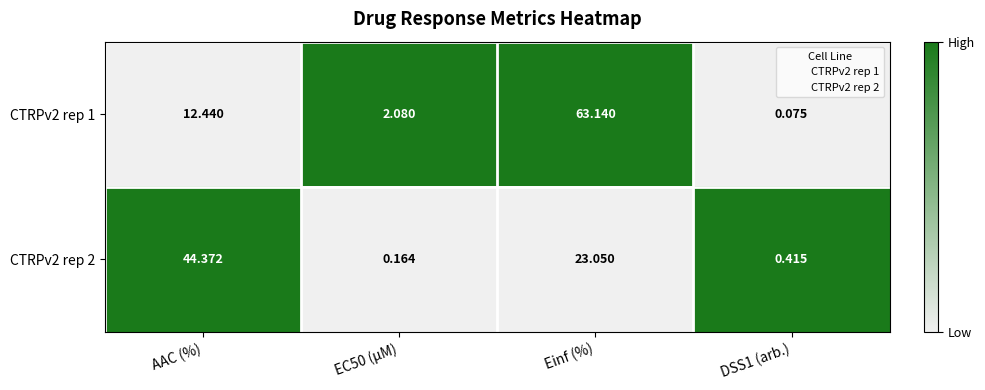

Which series has the widest spread of values?

CTRPv2 rep 1